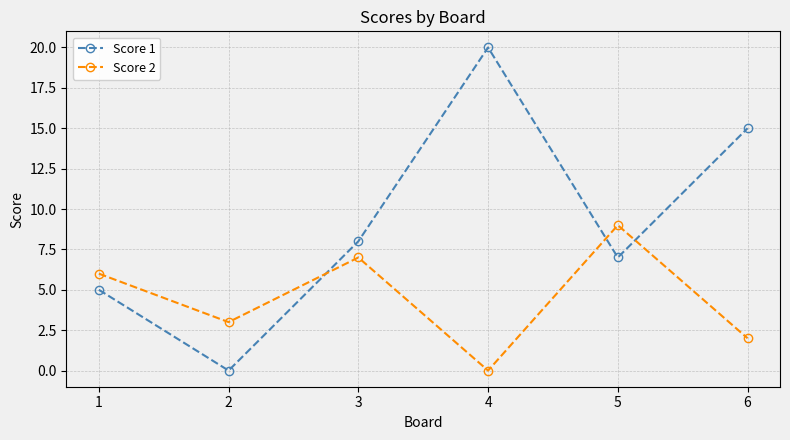

Where is Score 2 nearest to the value 4?

2